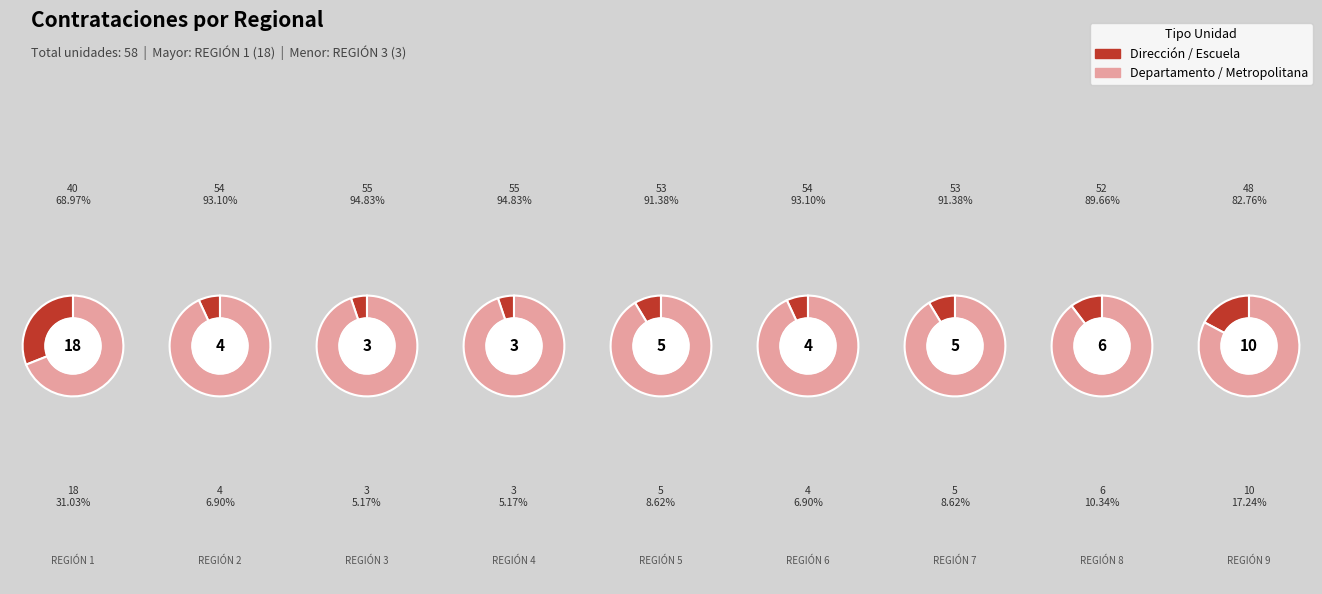

Which category has the smallest portion of the pie?

REGIÓN 3